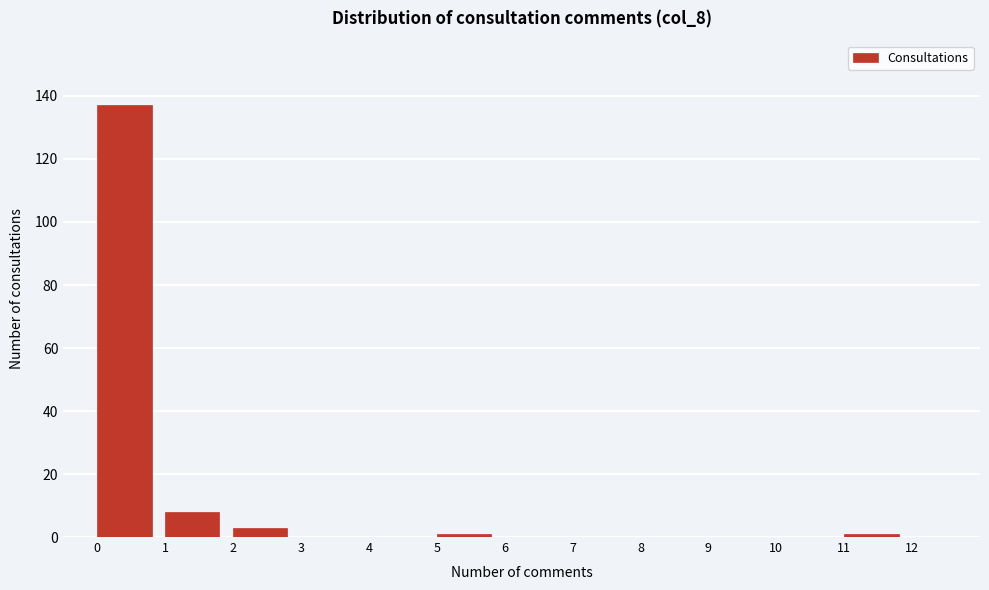

Reading left to right, list every bar in this chart as the range it spans on the x-axis followed by its height. The values are not printed on the chart, so give them approximately, as read against the axis.

0 to 1: 138
1 to 2: 8
2 to 3: 4
3 to 4: 0
4 to 5: 0
5 to 6: under 2
6 to 7: 0
7 to 8: 0
8 to 9: 0
9 to 10: 0
10 to 11: 0
11 to 12: under 2
12 to 13: 0